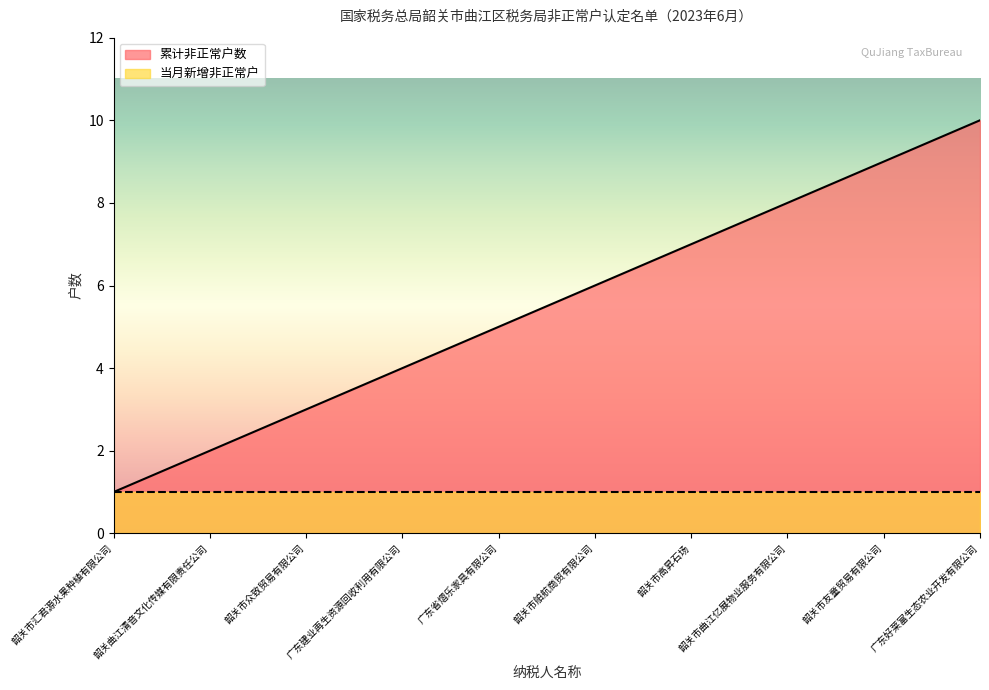

What is the change in value from 韶关市众致贸易有限公司 to 广东建业再生资源回收利用有限公司?

+1